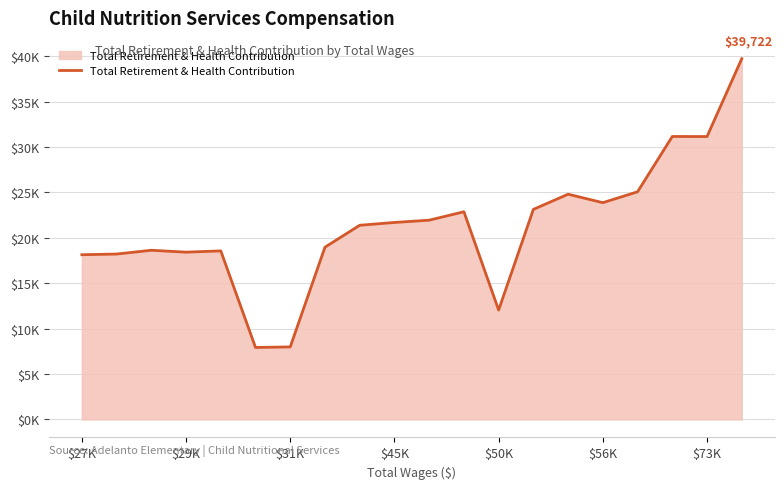

True or false: the data has more than 2 interior local peaks.

True